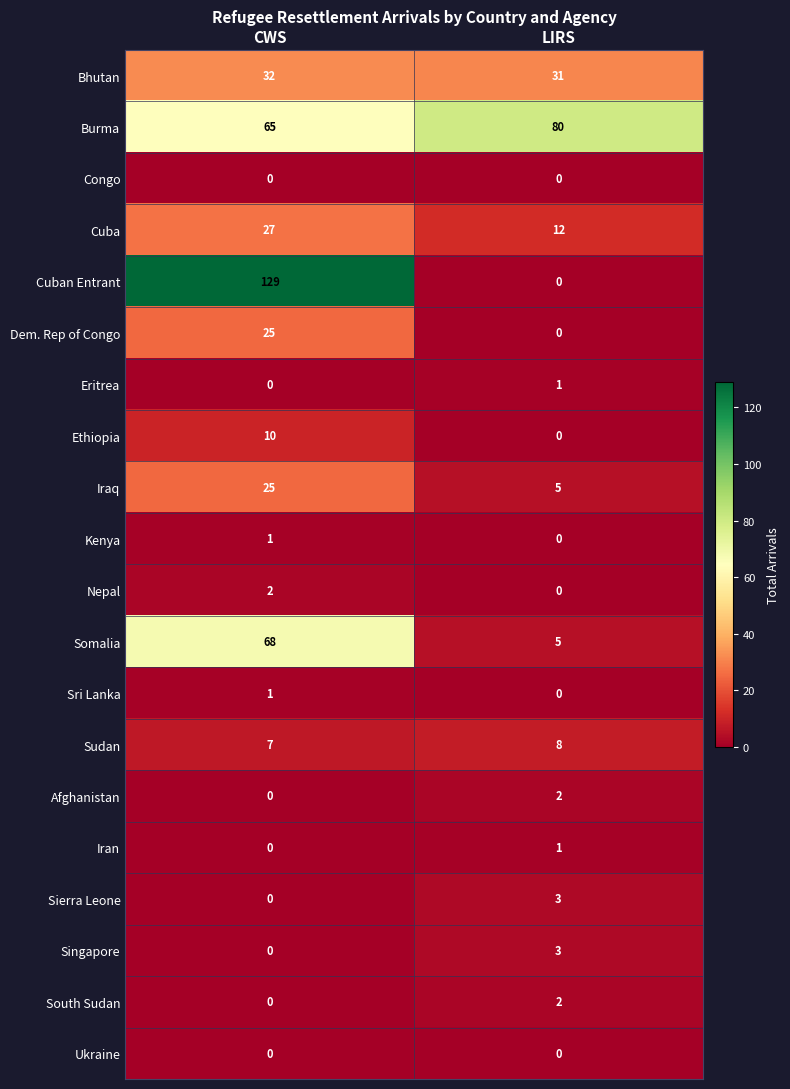

The Cuban Entrant series shows -61 at LIRS. True or false?

False